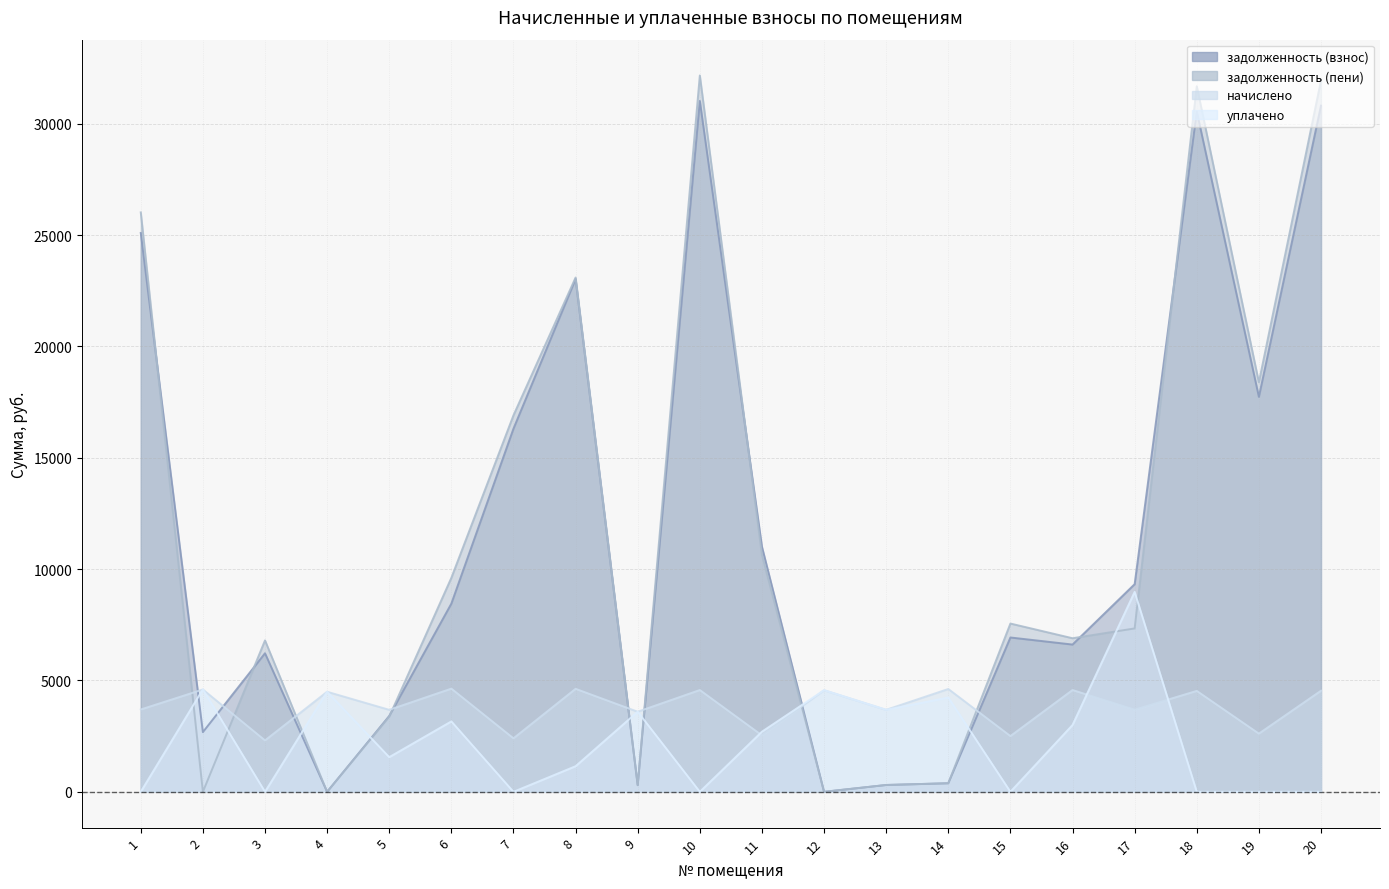

What are all the series names shown in the legend?

задолженность (взнос), задолженность (пени), начислено, уплачено